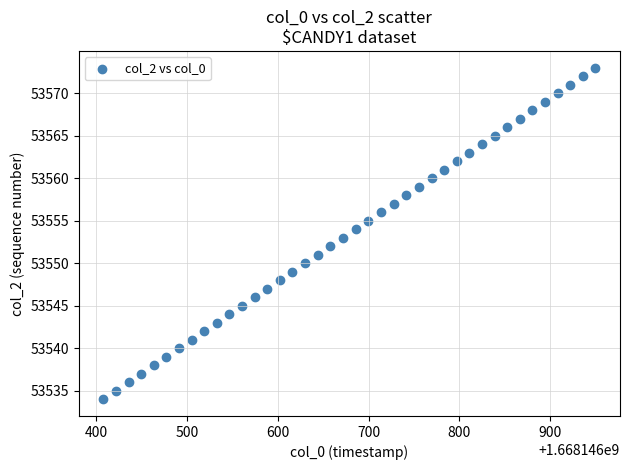

What is the range of Y values (max minus min)?

39